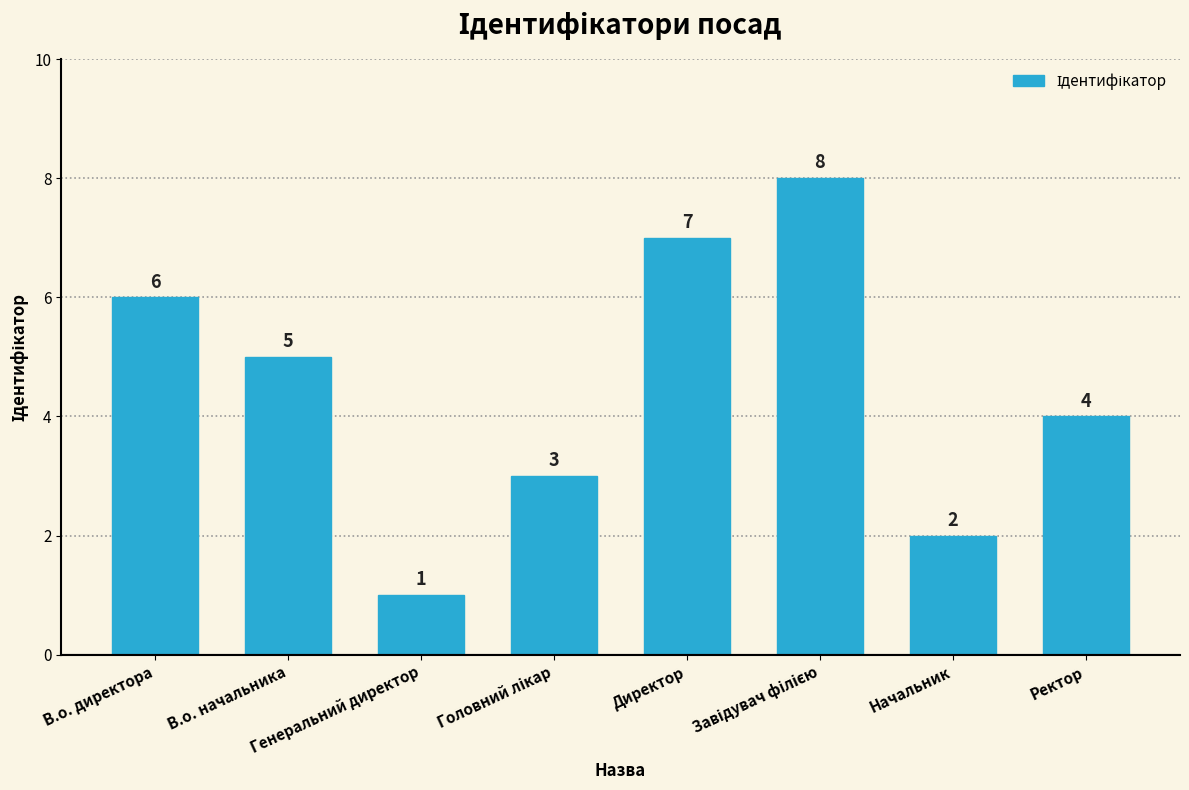

How many data points are less than 5?

4